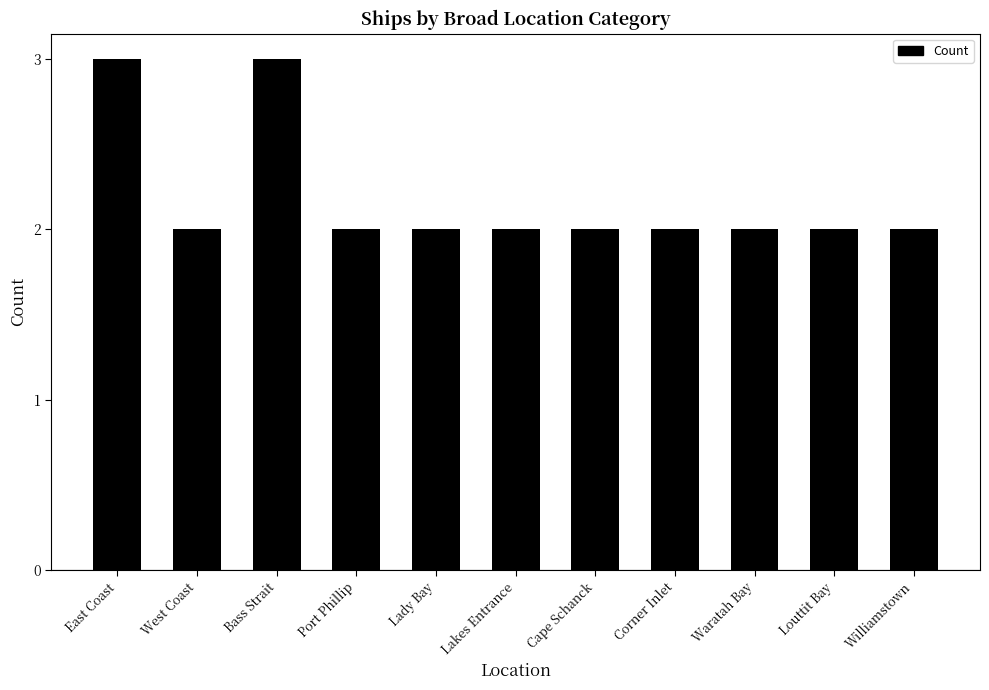

How many categories are shown in the chart?

11